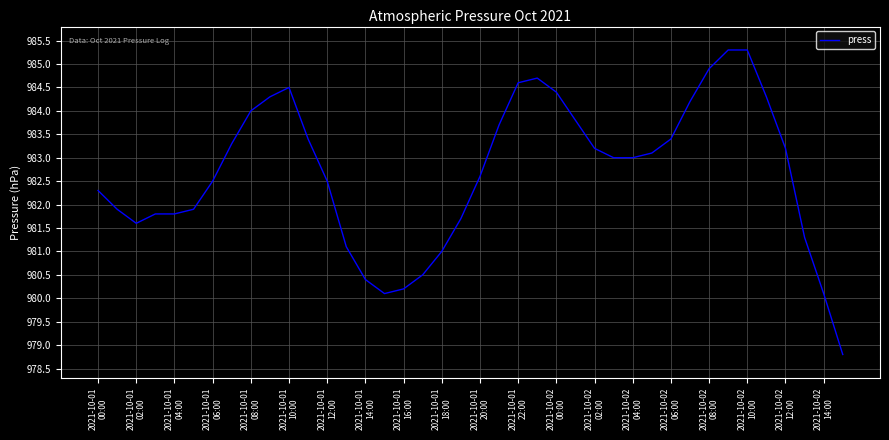

What is the smallest value displayed?

978.8